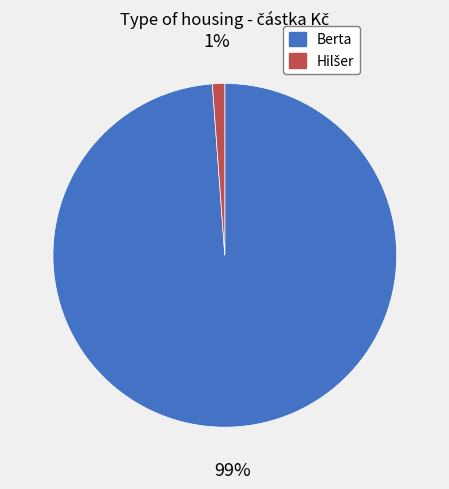

To the nearest percent, what is the difference between the largest and smallest slice percentages?

98%